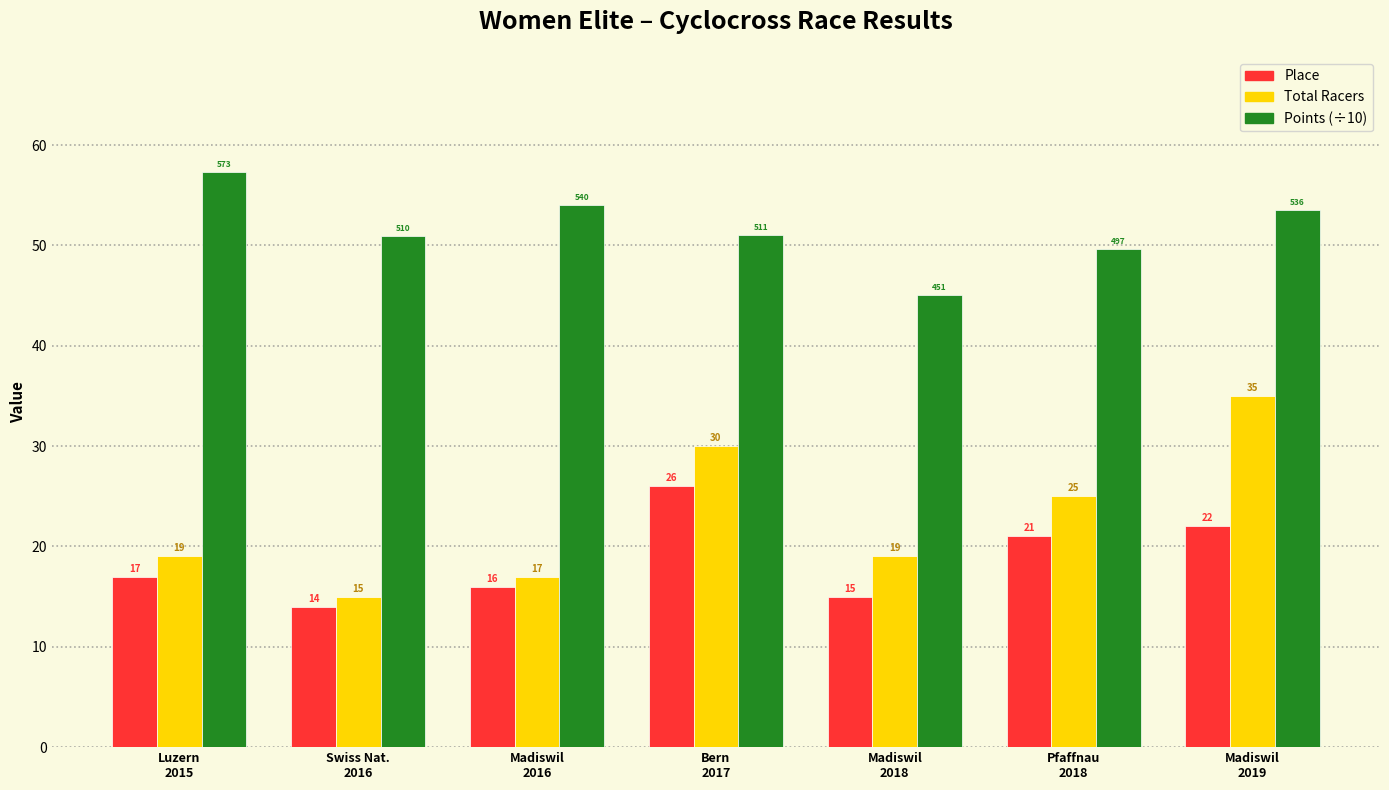

True or false: Total Racers has a value of 19.6 at Madiswil
2019.

False